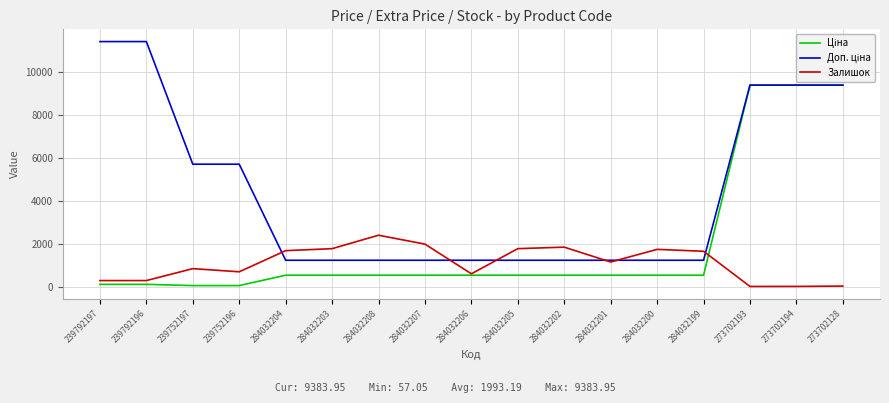

What is the sum of the Залишок values at 239752196 and 284032205?

2473.0